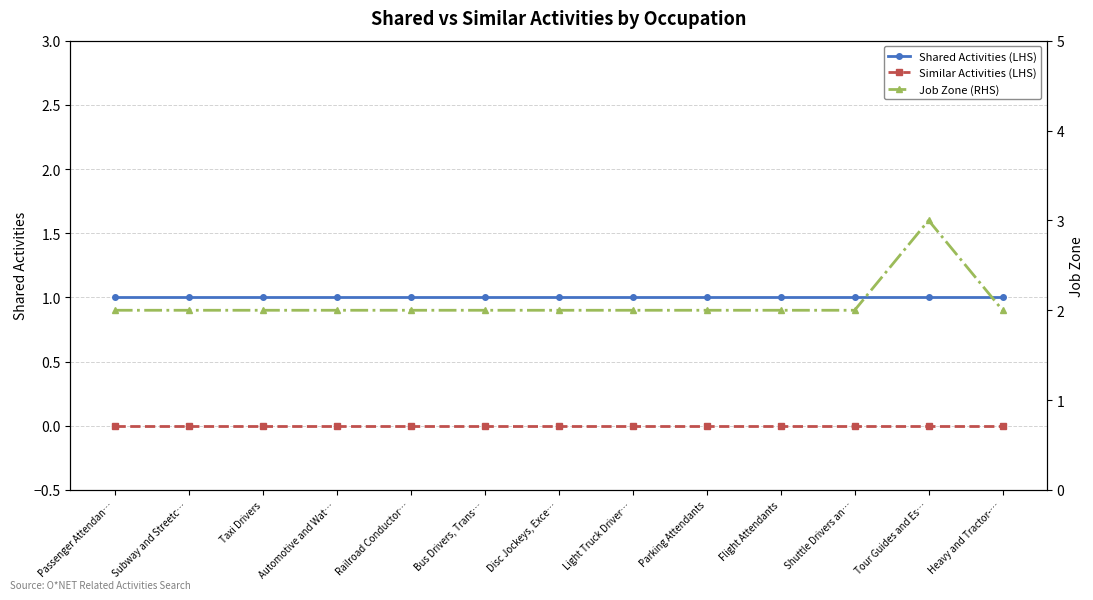

True or false: Similar Activities (LHS) has more than 1 interior local peaks.

False